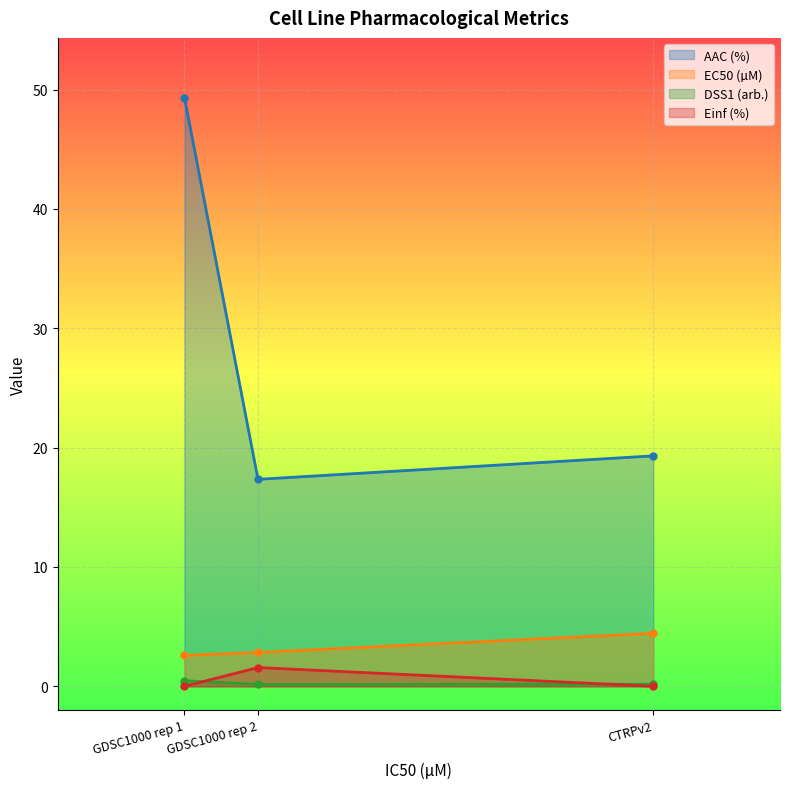

Which label corresponds to the largest value in the chart?

GDSC1000 rep 1